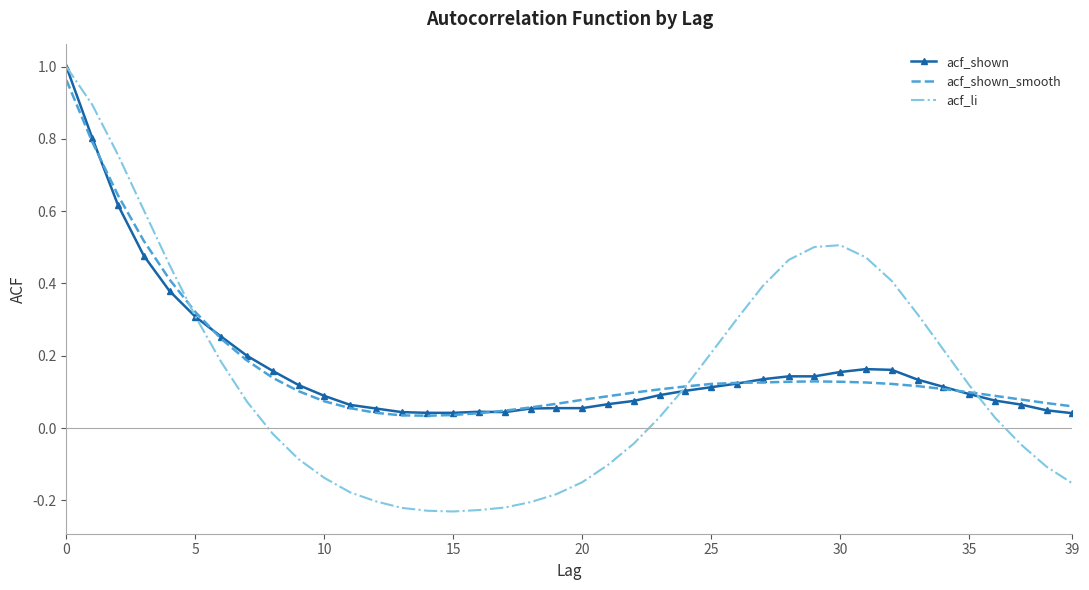

Which series has the widest spread of values?

acf_li